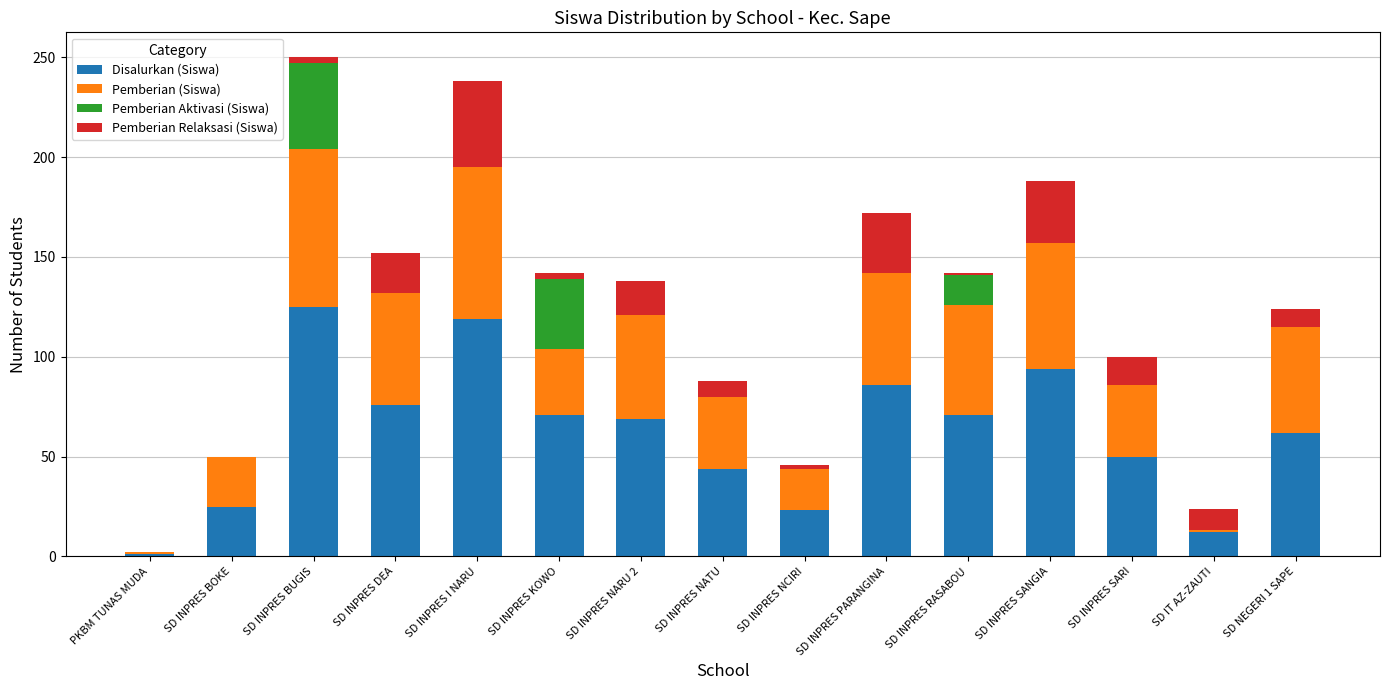

What is the total value across all series at SD INPRES BOKE?

50